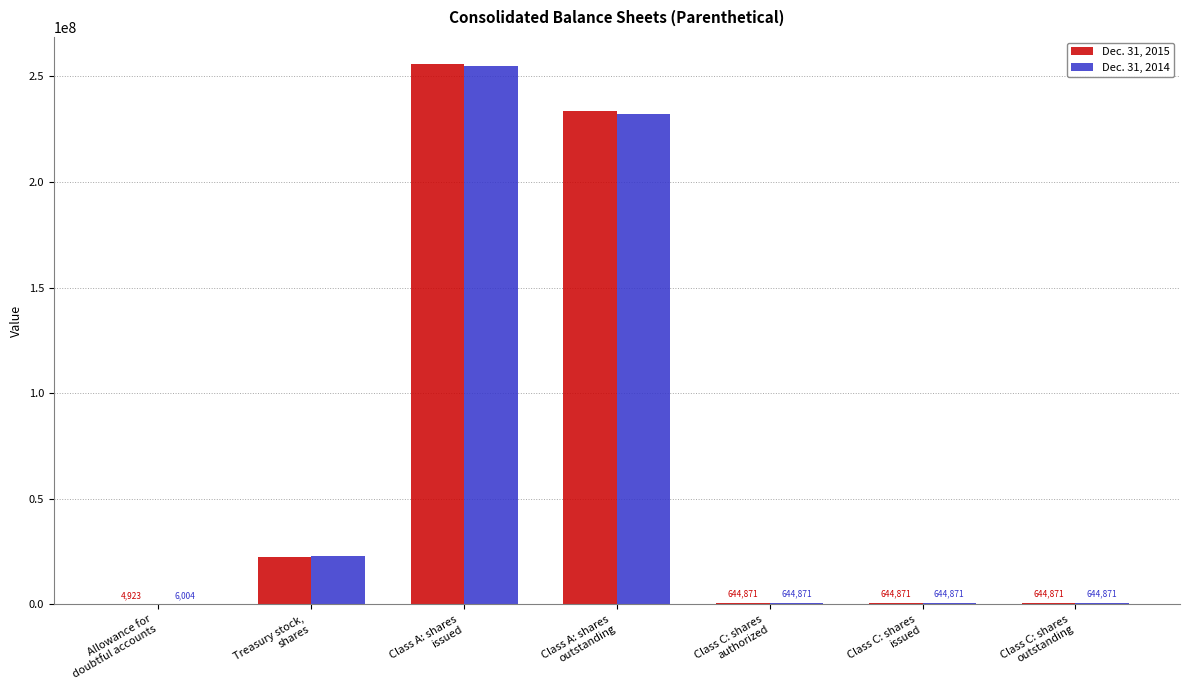

At which category is the sum across all series the highest?

Class A: shares
issued